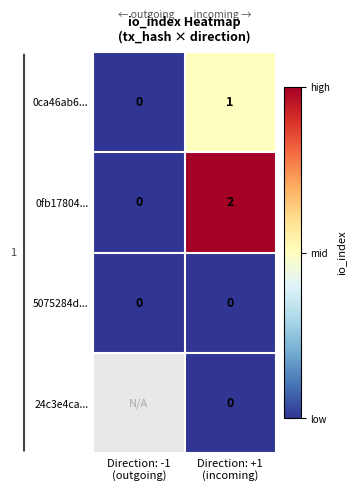

Between Direction: +1
(incoming) and Direction: -1
(outgoing), which is larger?

Direction: +1
(incoming)